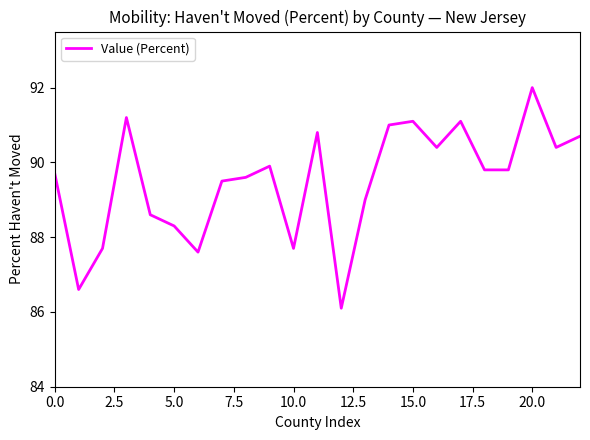

How many interior local peaks (higher than both neighbors) does the data have?

6